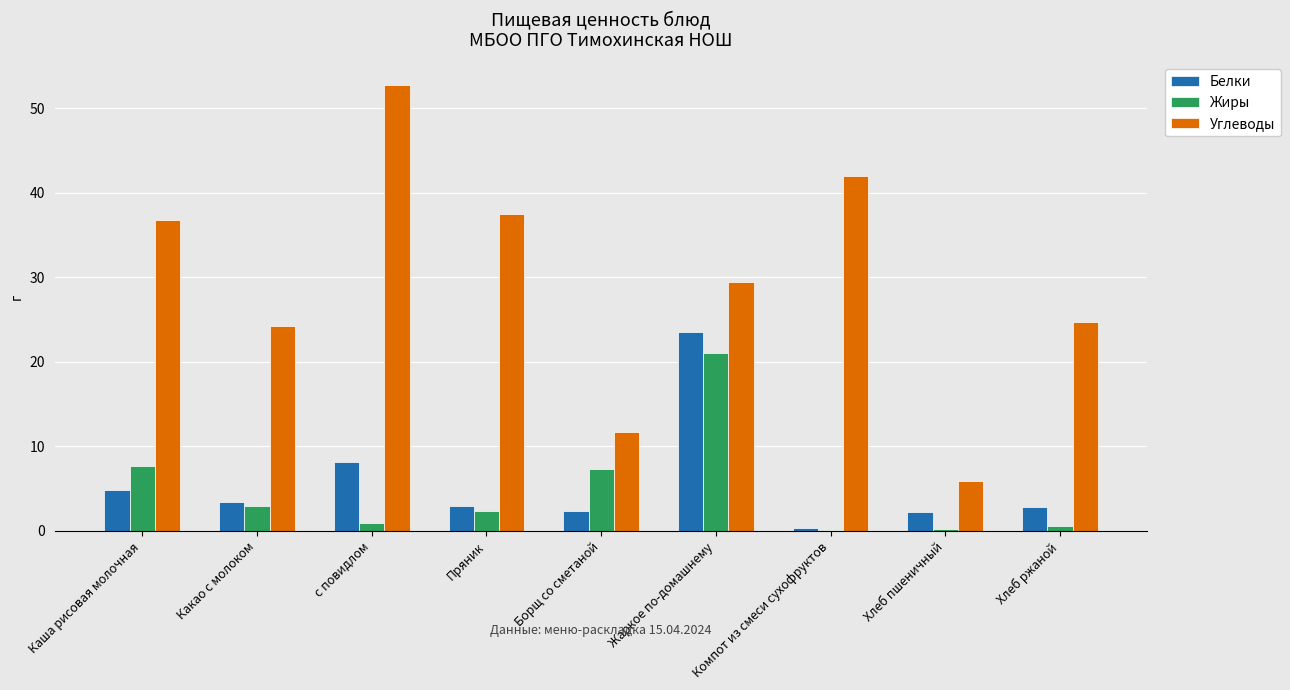

The value of Белки at Пряник is 3.0. True or false?

True